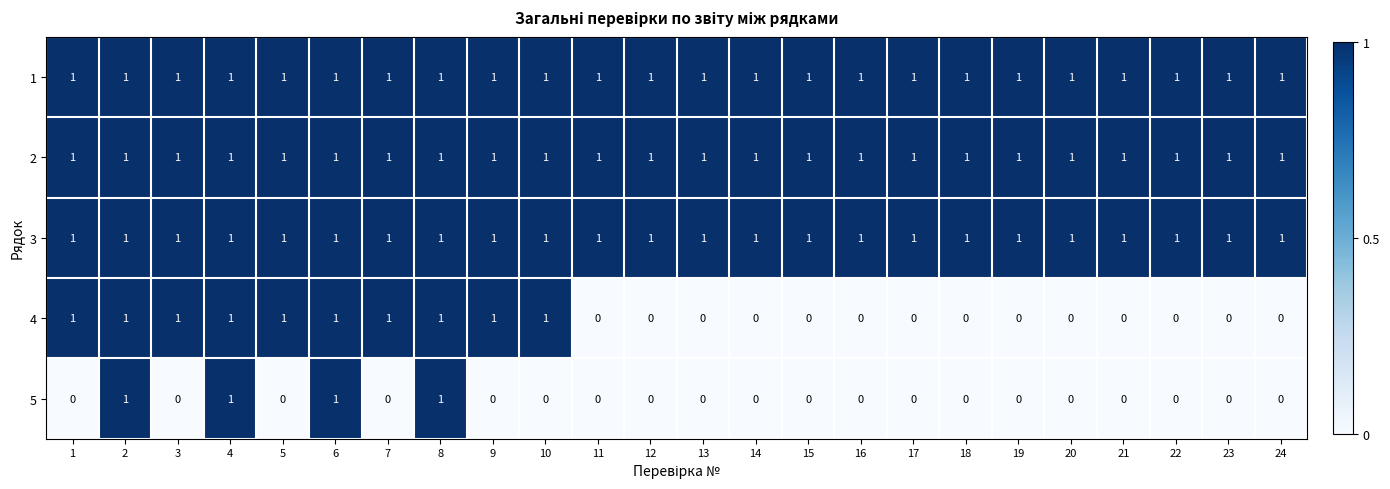

What is the greatest value displayed?

1